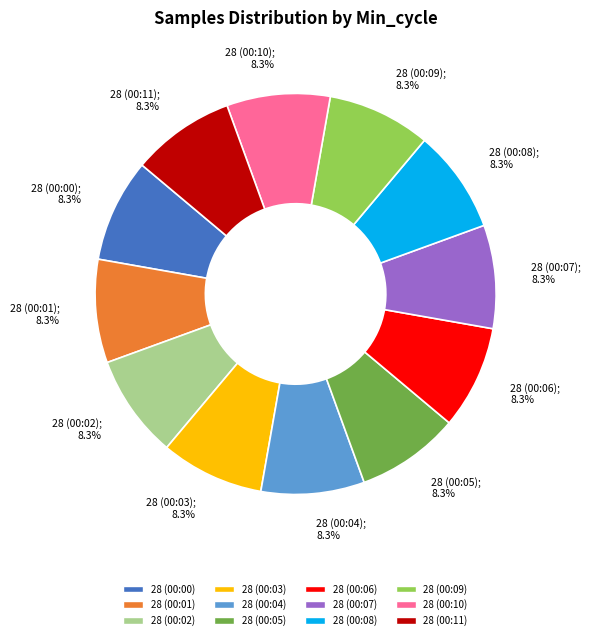

What percentage is the 28 (00:01) slice, to the nearest percent?

8%